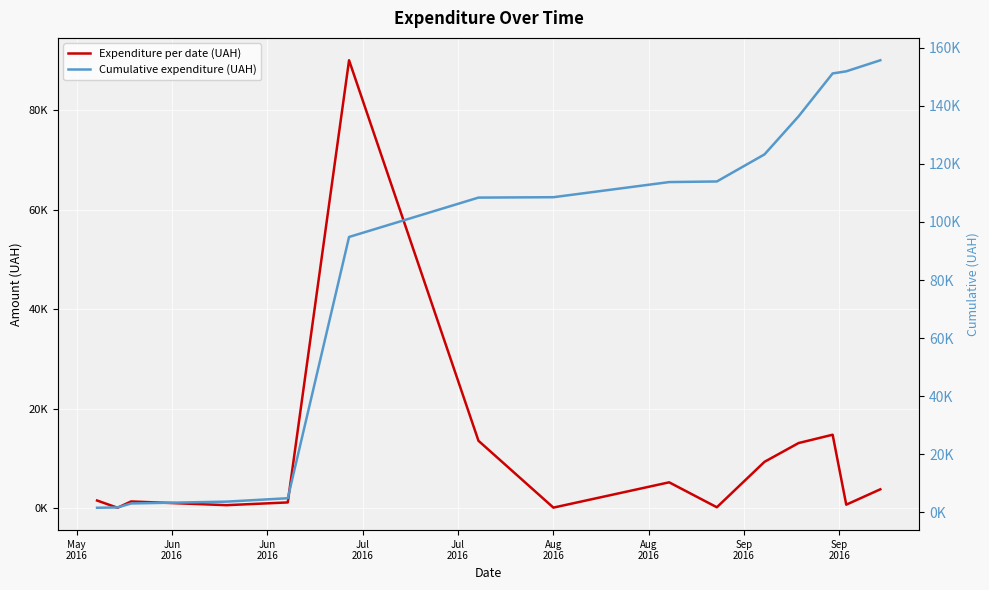

True or false: Cumulative expenditure (UAH) and Expenditure per date (UAH) intersect in this chart.

False